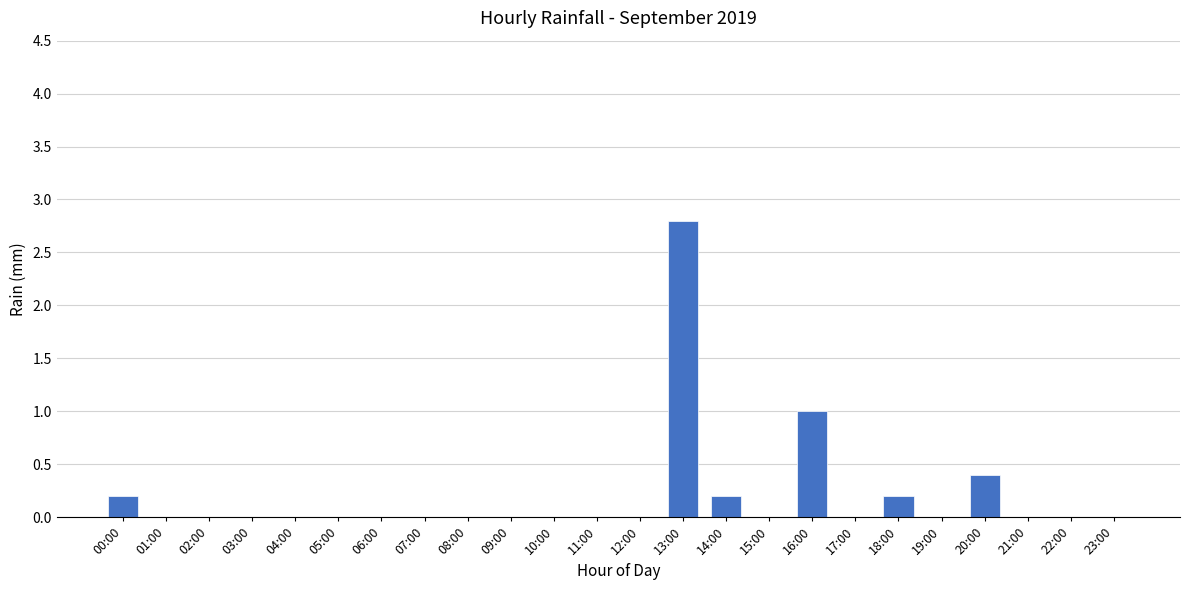

How many data points does each series have?

24